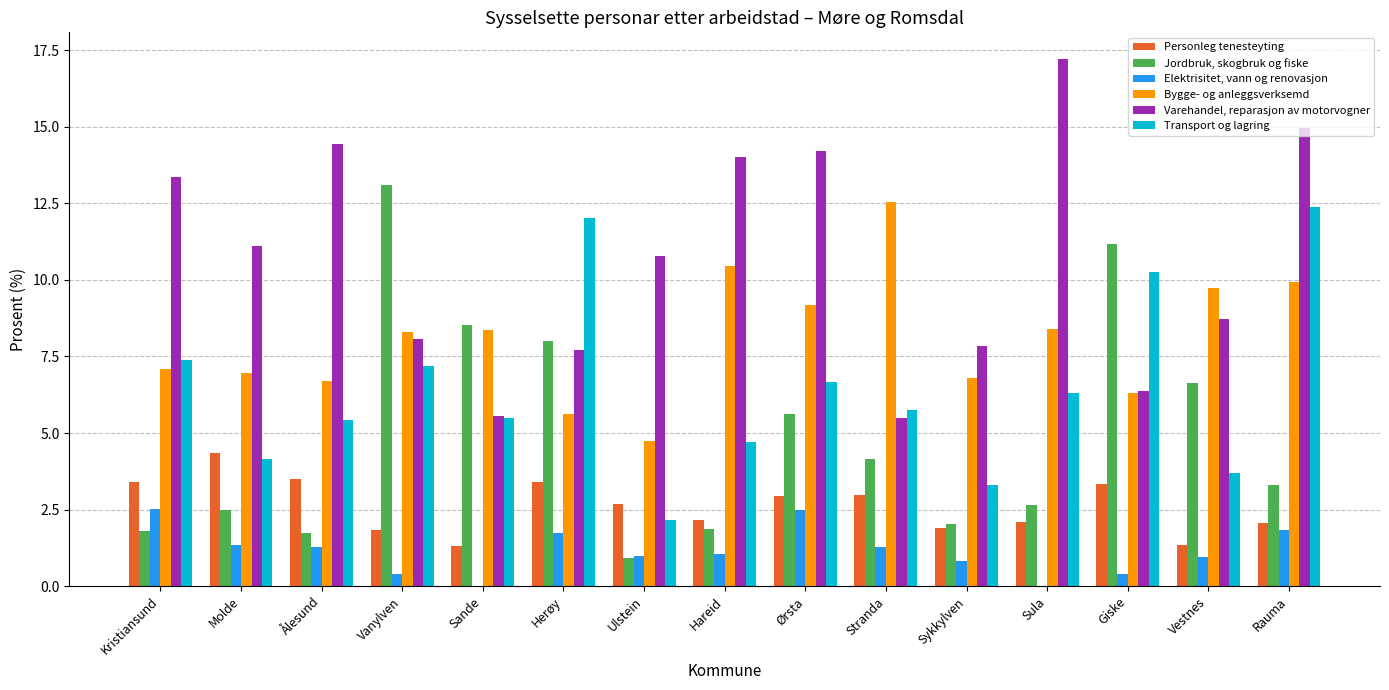

At which label does Transport og lagring first exceed 5?

Kristiansund